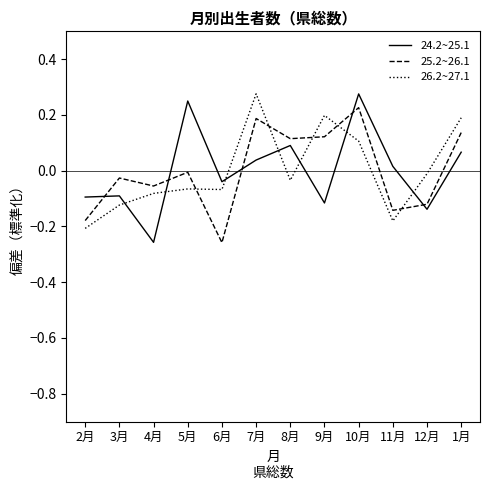

Is the value of 25.2~26.1 at 2月 greater than the value of 26.2~27.1 at 1月?

No